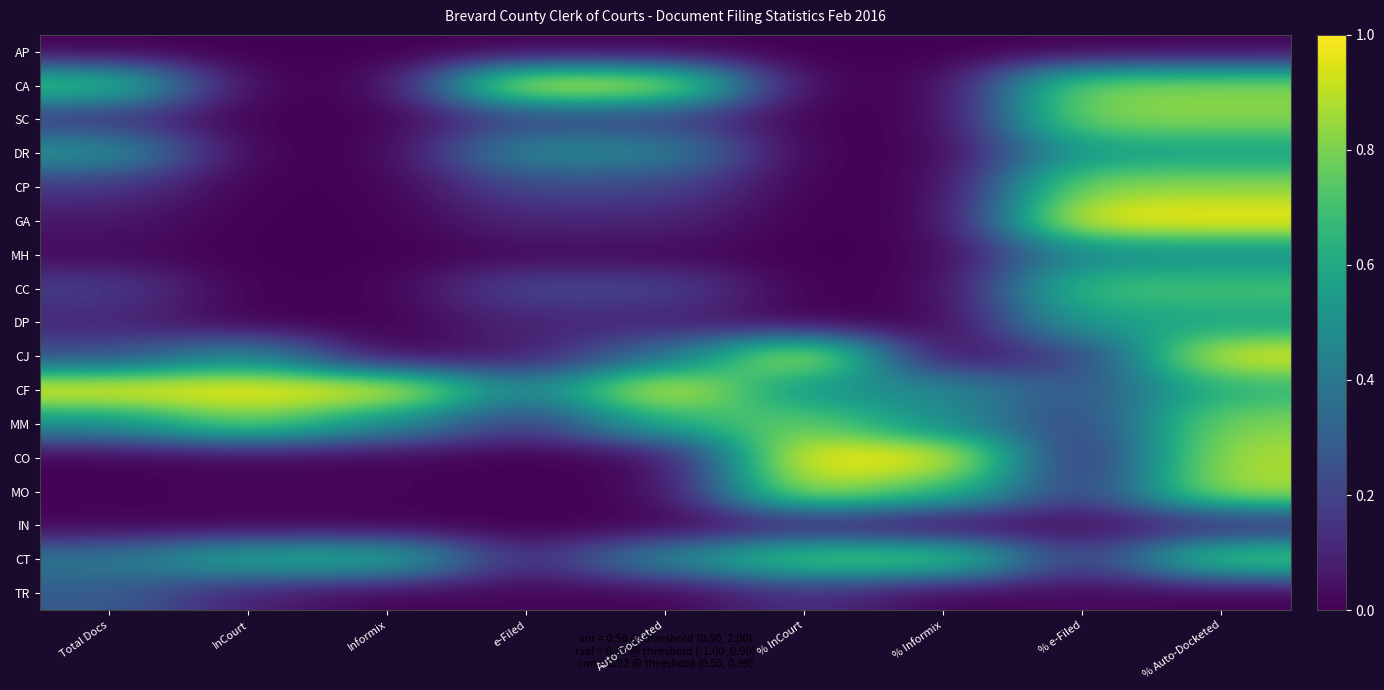

Between Total Docs and Informix, which is larger?

Total Docs